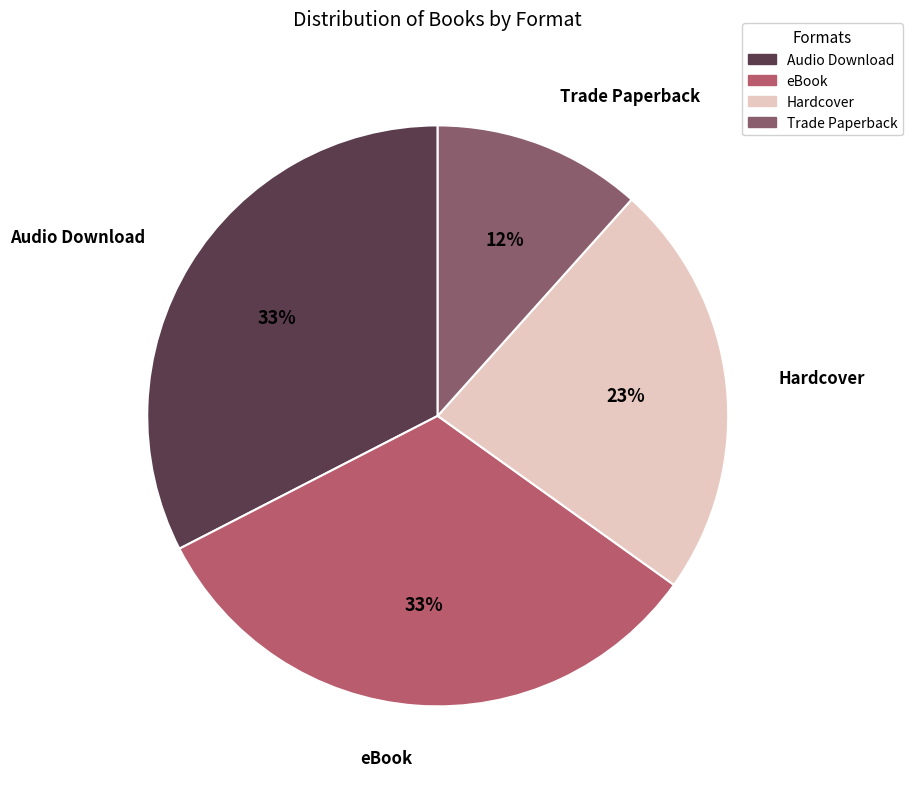

The eBook slice represents 45% of the pie. True or false?

False